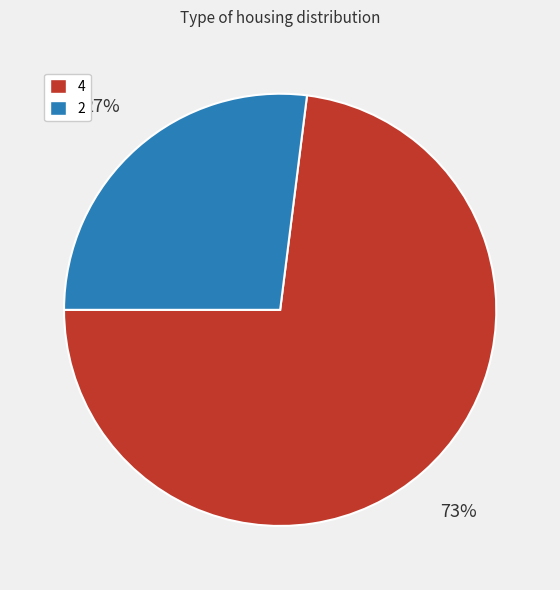

Between 2 and 4, which is larger?

4